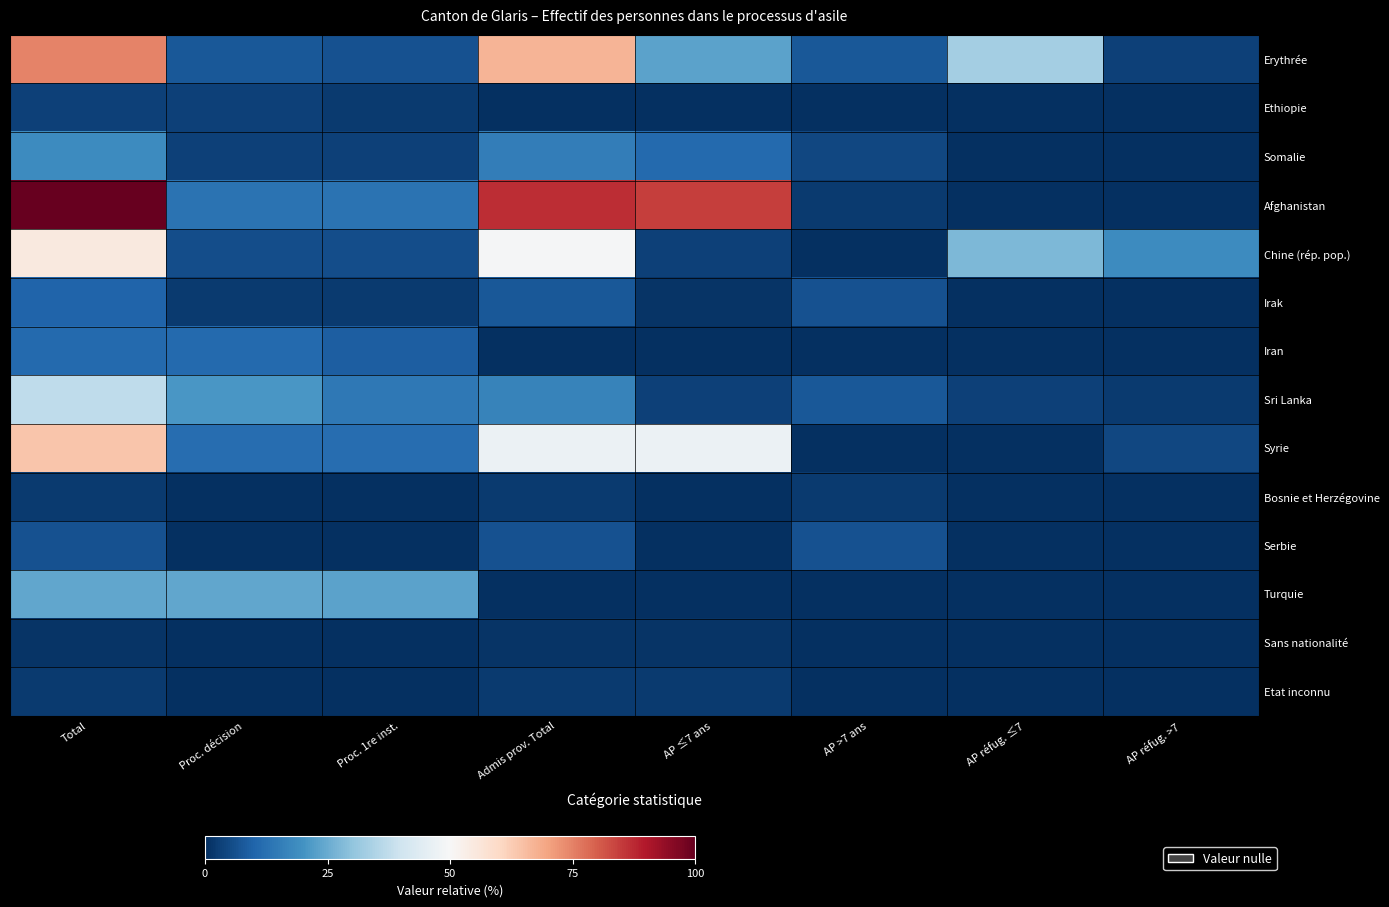

Count the number of categories in the chart.

8